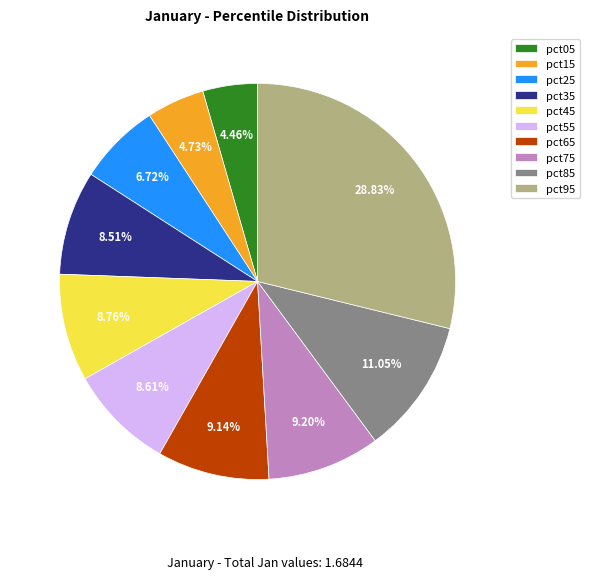

To the nearest percent, what percentage of the pie is pct65?

9%